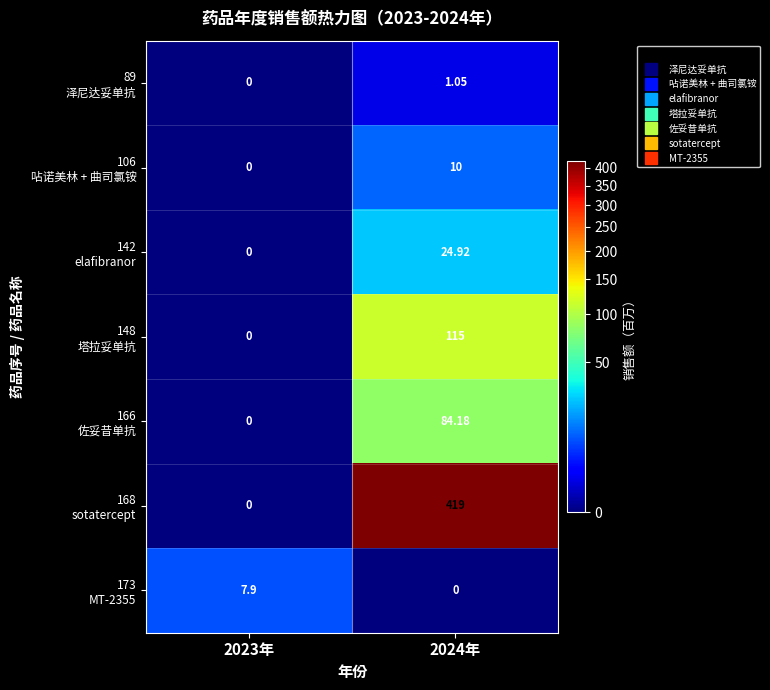

How many data points does each series have?

2